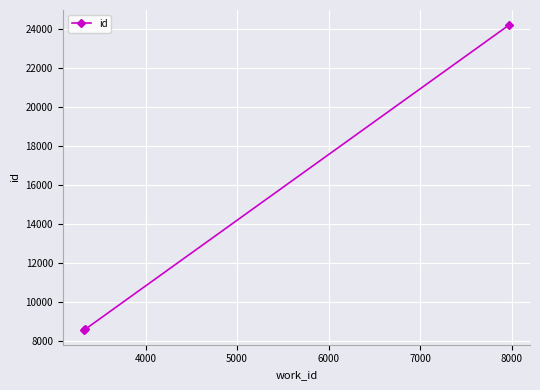

What is the difference between the maximum and minimum values?

15578